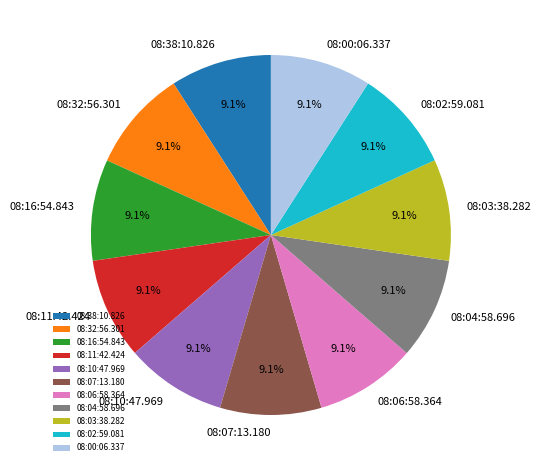

Count the number of slices in the pie.

11